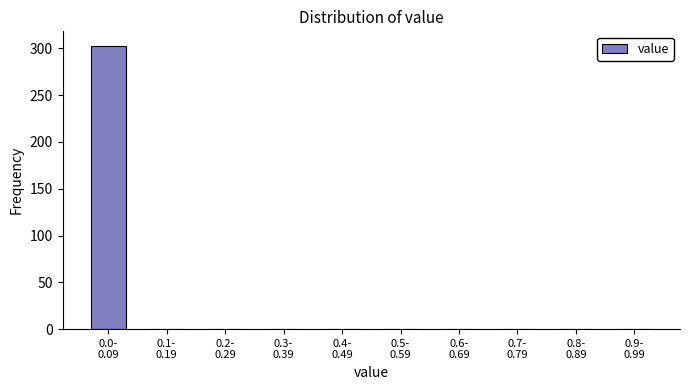

What is the sum of all values?

303